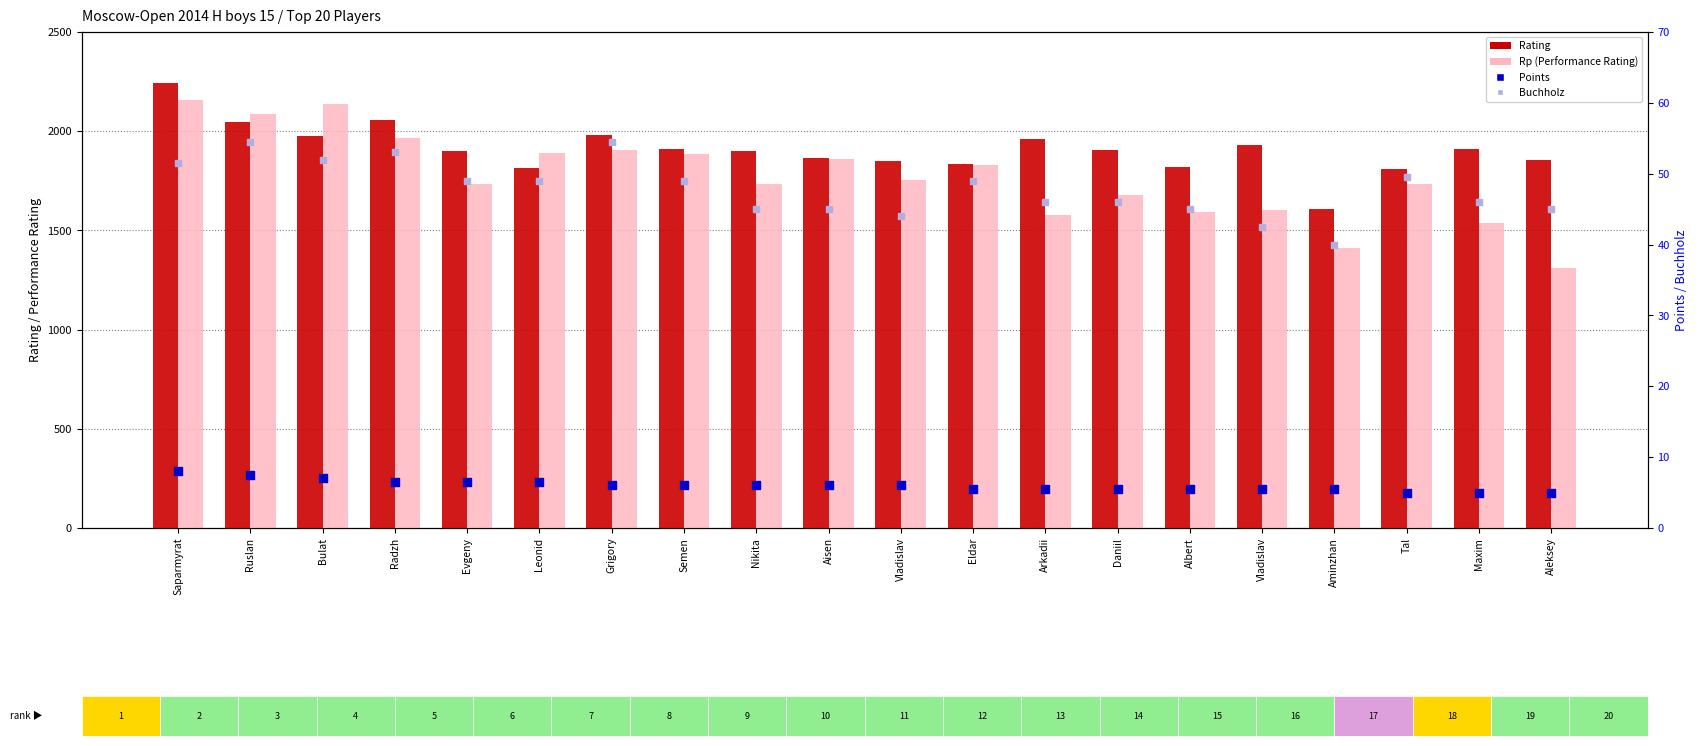

What are all the series names shown in the legend?

Rating, Rp (Performance Rating), Points, Buchholz